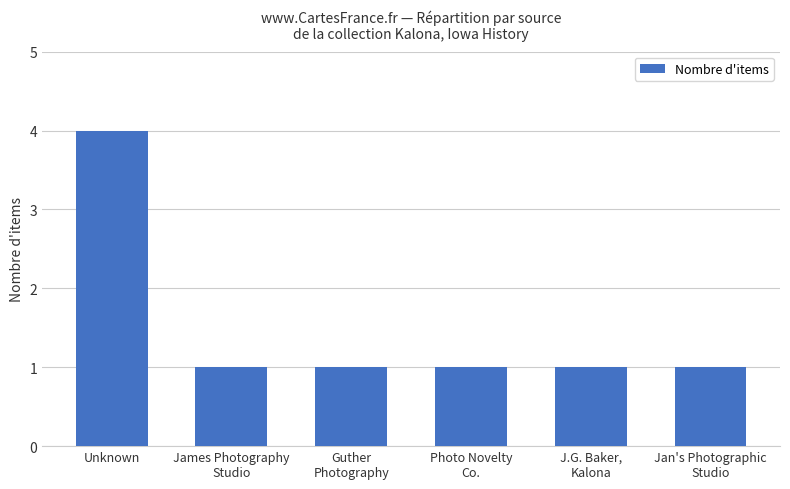

What is the greatest value displayed?

4